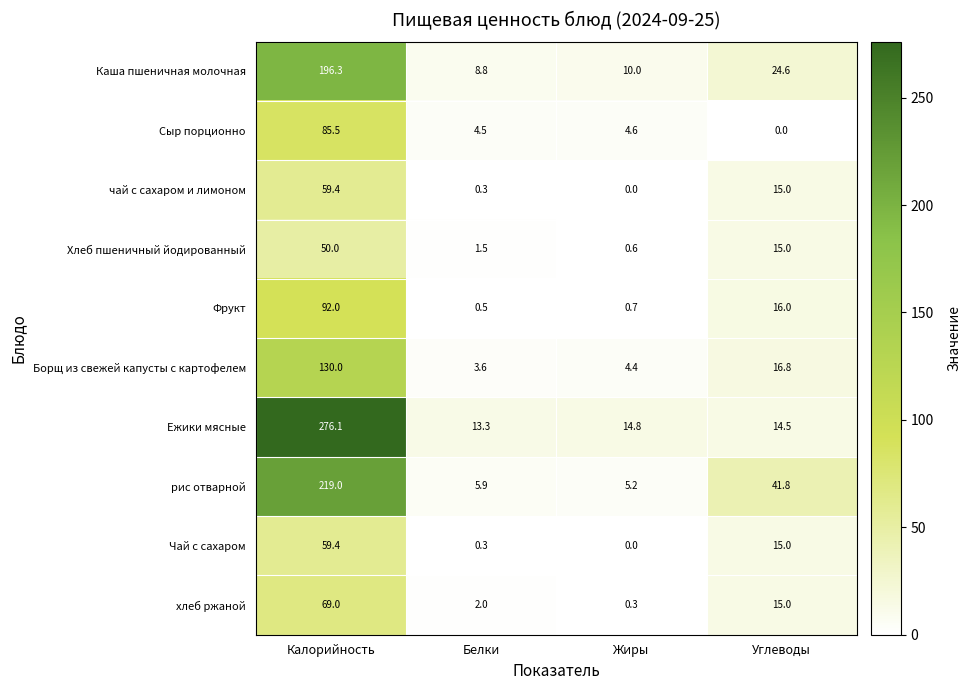

What is the maximum value shown in the chart?

276.1